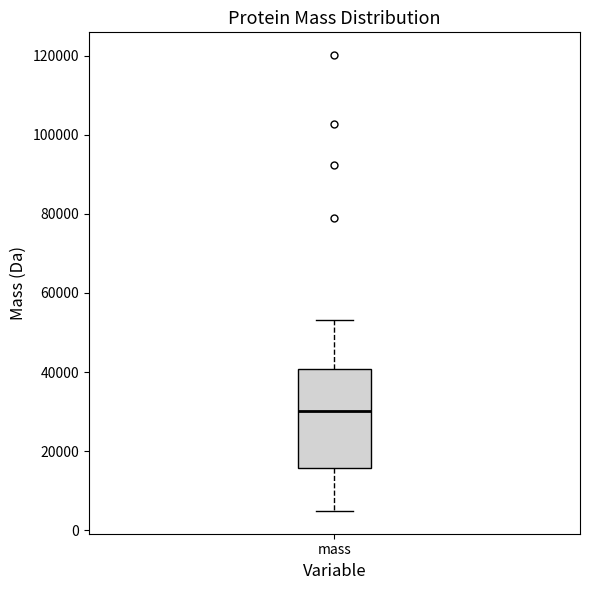

Read this box plot against the y-axis: the position of the median line, the range covered by the box, and the ends of both whiskers. The values are not printed on the chart, so give them approximately, as read against the axis.

median 30000, box 16000 to 40000, whiskers 4000 to 54000